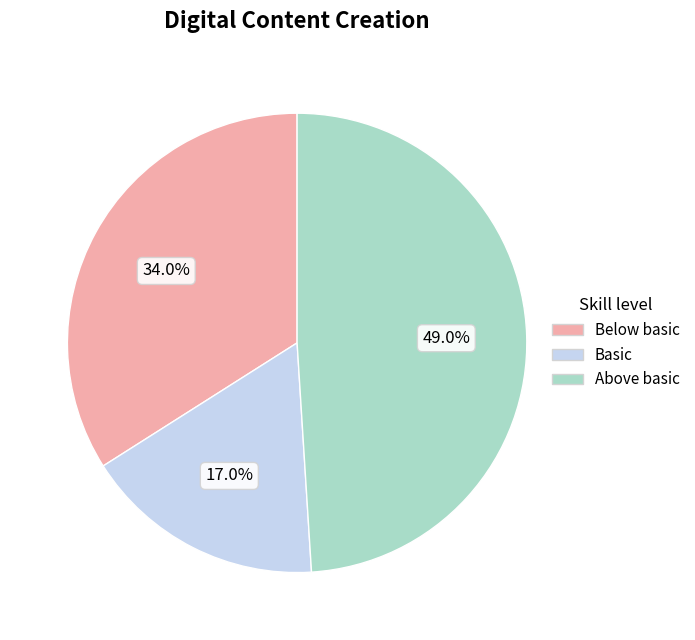

Is there any slice that represents more than half of the pie?

No